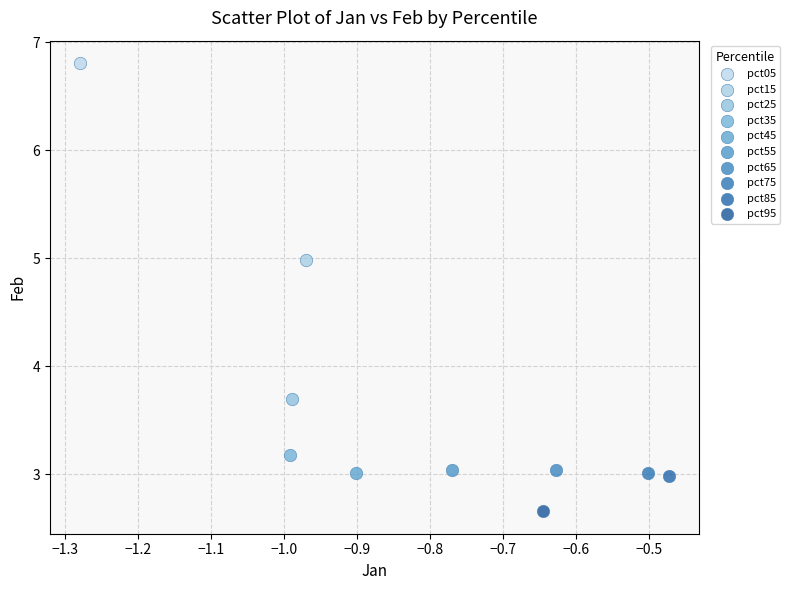

What are all the series names shown in the legend?

pct05, pct15, pct25, pct35, pct45, pct55, pct65, pct75, pct85, pct95